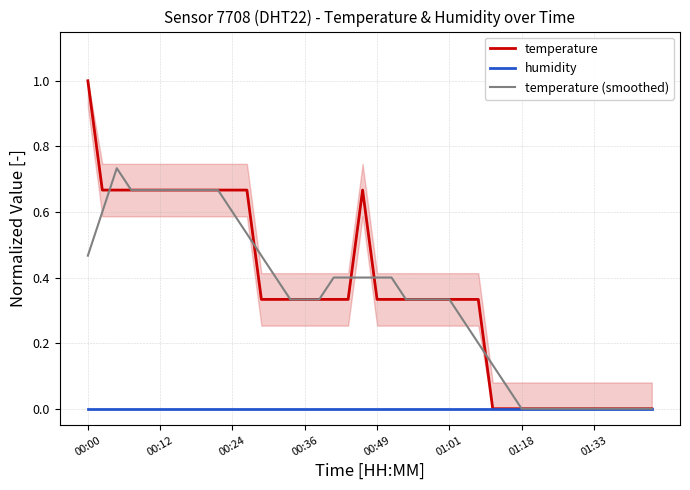

True or false: humidity and temperature intersect in this chart.

False